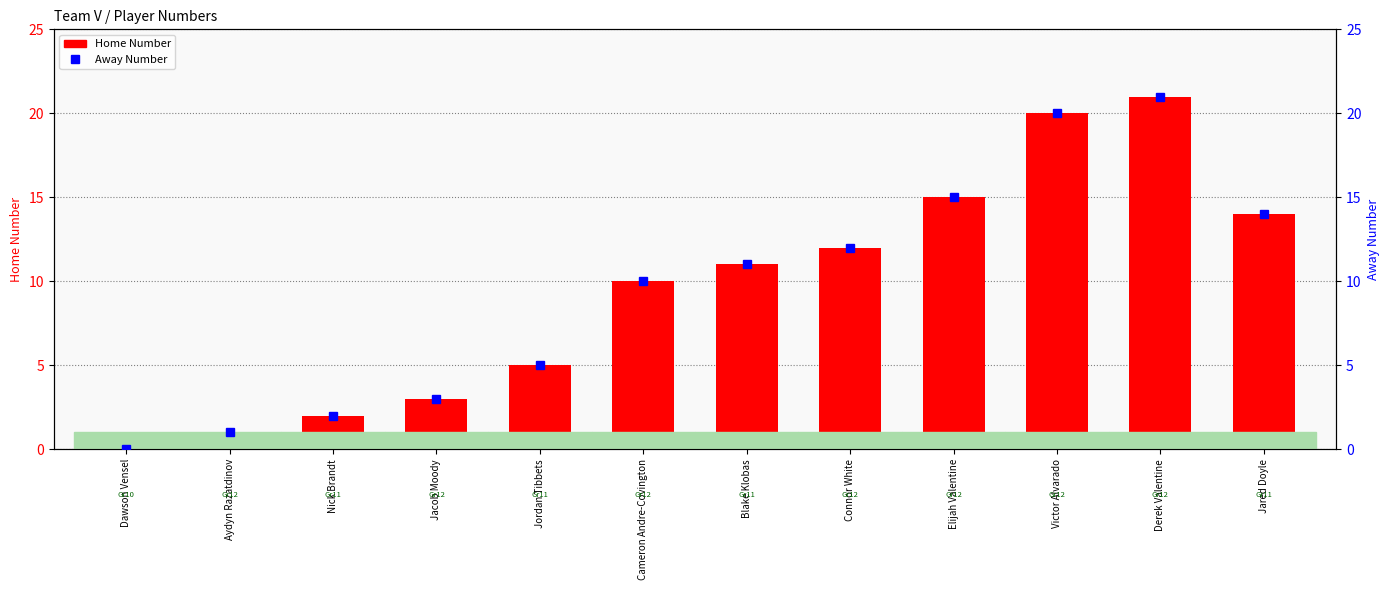

The Away Number series shows 0 at Aydyn Razatdinov. True or false?

False